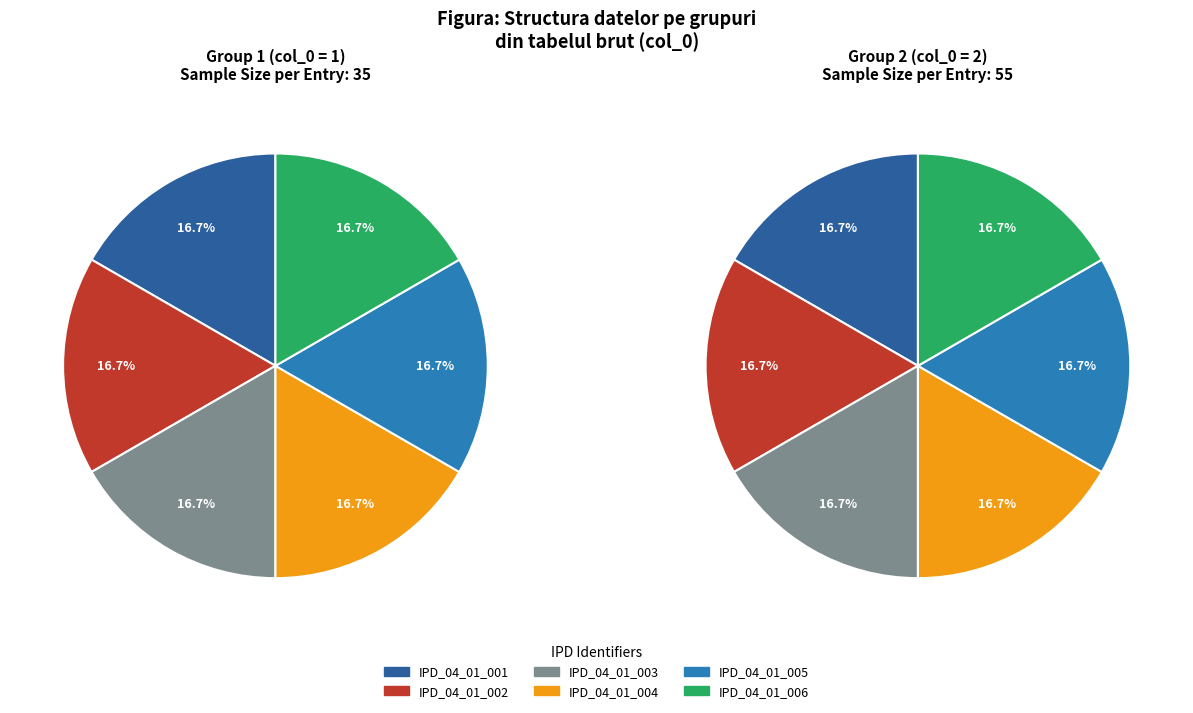

Is it true that K«-2 (IPD_04_01_005) is 21% of the pie?

False